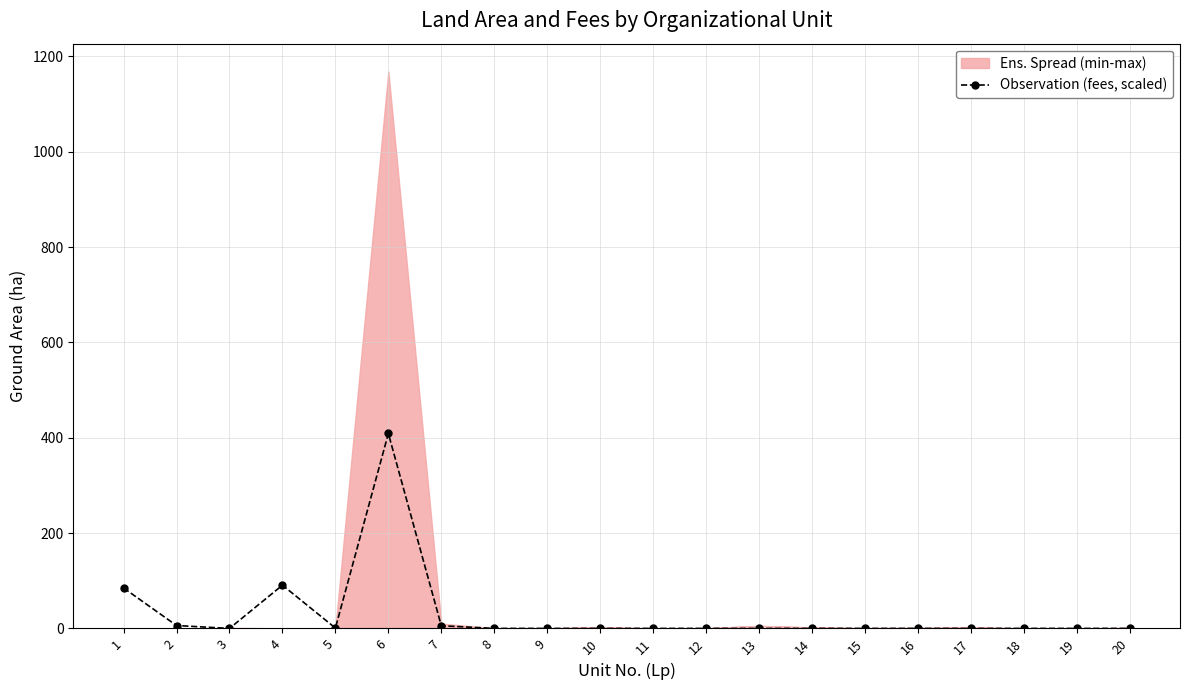

How many lines are shown in the chart?

1